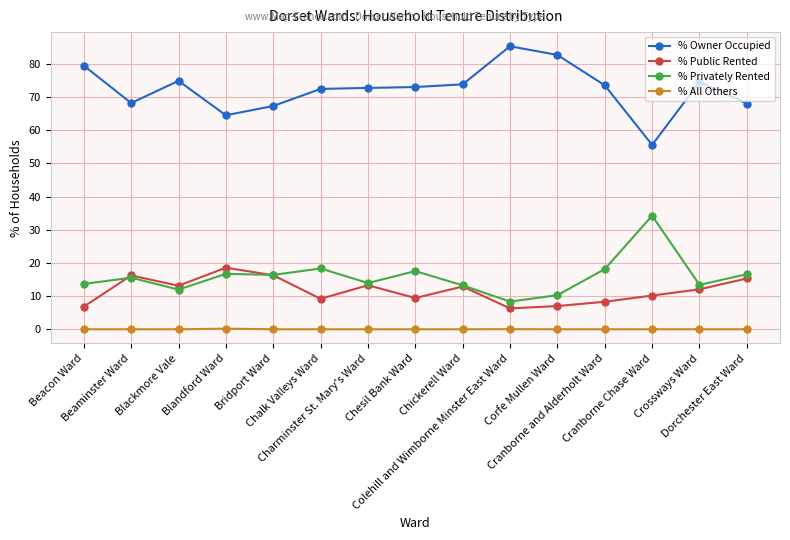

What is the difference between the maximum and second lowest values in the % All Others series?

0.2